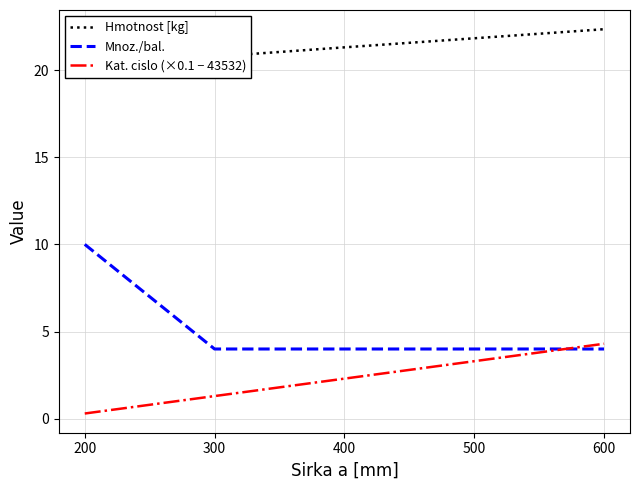

True or false: Mnoz./bal. and Kat. cislo (×0.1 − 43532) cross at least once.

True